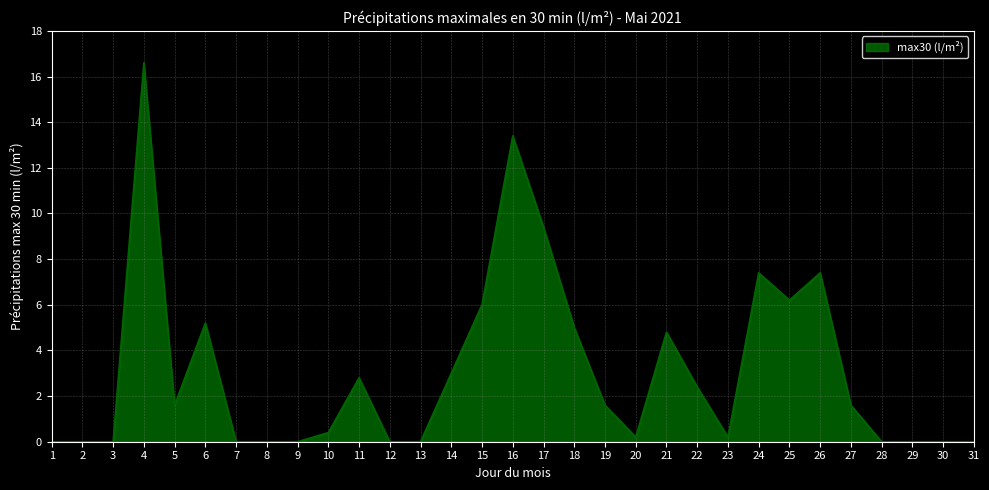

What is the maximum value shown in the chart?

16.6